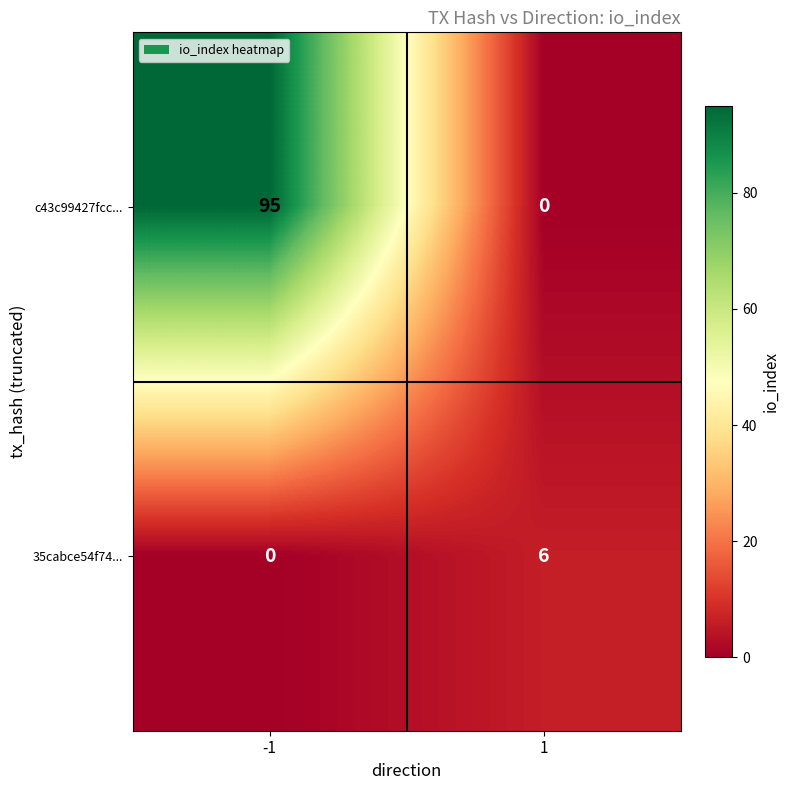

Between -1 and 1, which series saw the biggest shift?

c43c99427fcc...